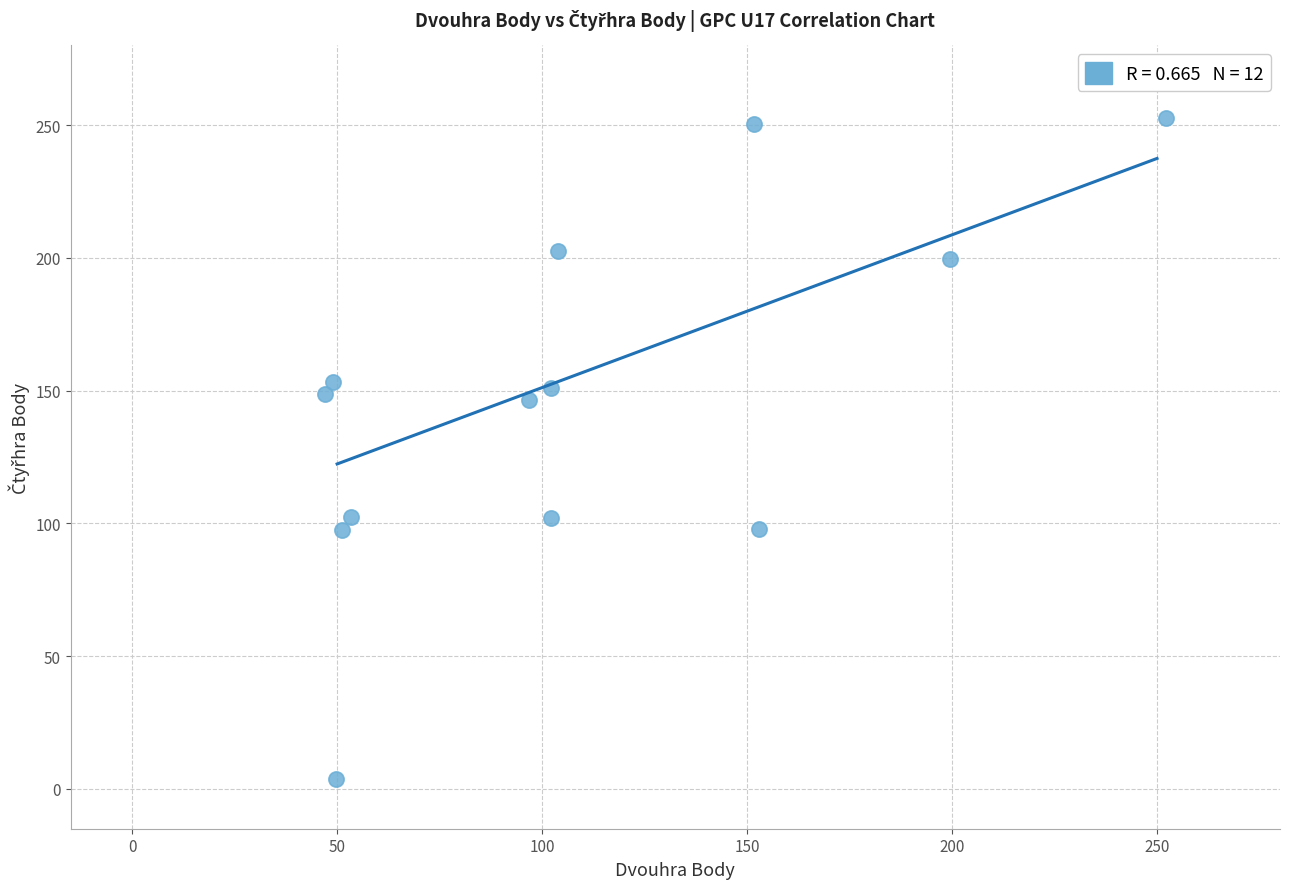

What is the range of X values (max minus min)?

205.2